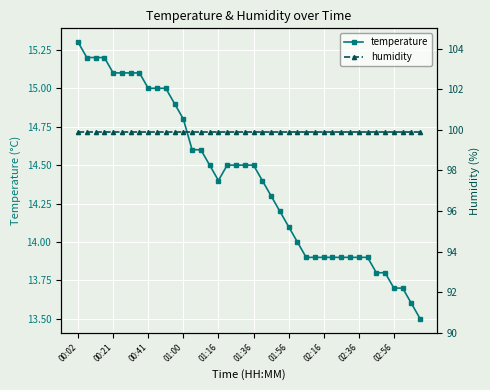

How many lines are shown in the chart?

2